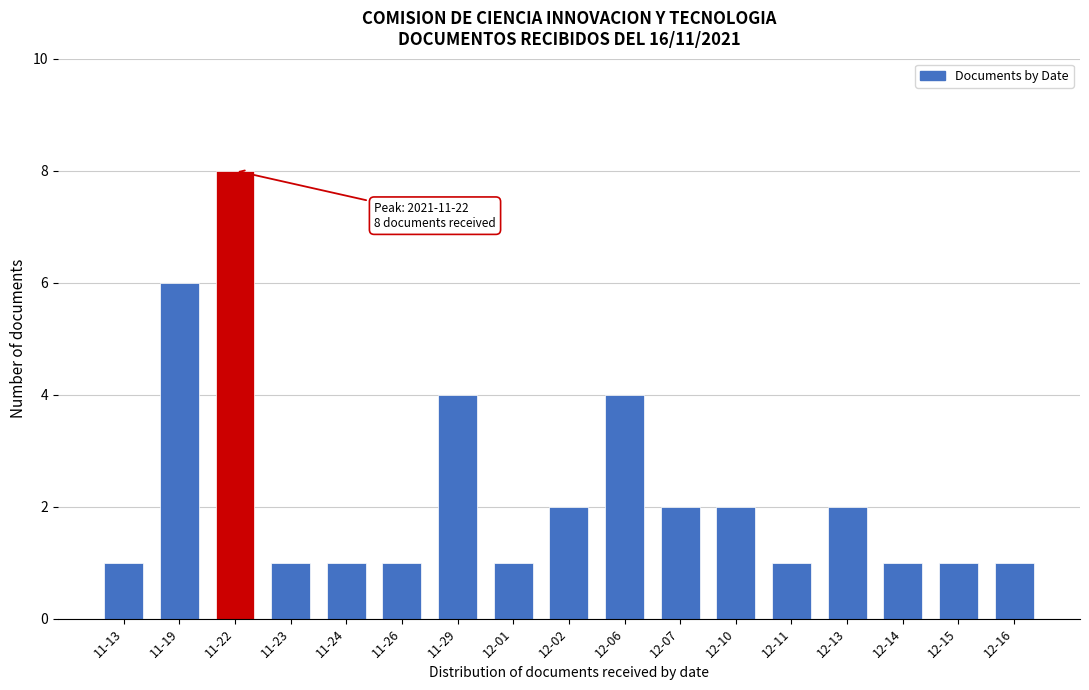

Reading right to left, extract all data points from this chart.

12-16=1	12-15=1	12-14=1	12-13=2	12-11=1	12-10=2	12-07=2	12-06=4	12-02=2	12-01=1	11-29=4	11-26=1	11-24=1	11-23=1	11-22=8	11-19=6	11-13=1